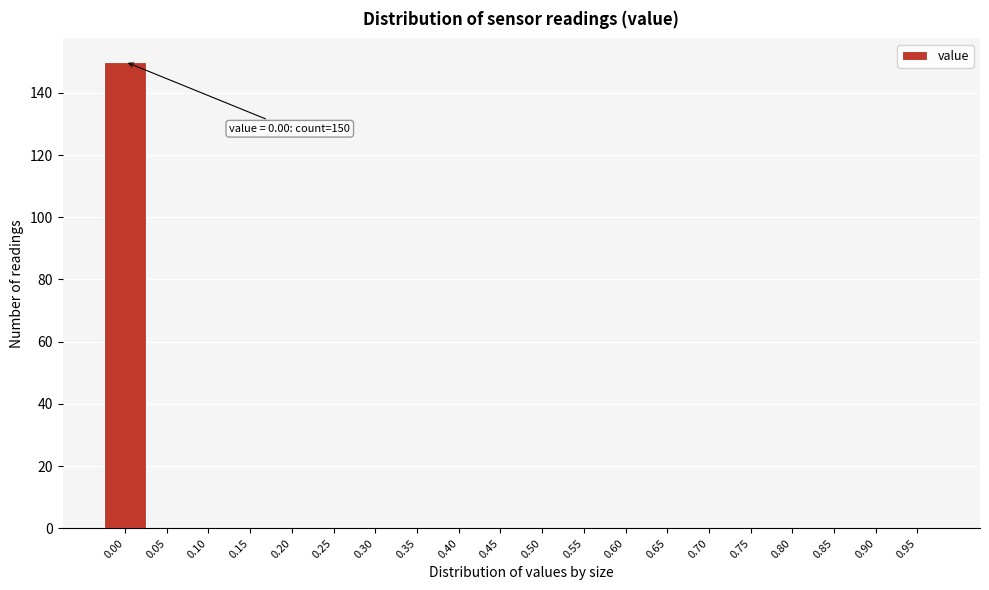

Reading left to right, list all the values displayed in this chart.

0.00=150	0.05=0	0.10=0	0.15=0	0.20=0	0.25=0	0.30=0	0.35=0	0.40=0	0.45=0	0.50=0	0.55=0	0.60=0	0.65=0	0.70=0	0.75=0	0.80=0	0.85=0	0.90=0	0.95=0